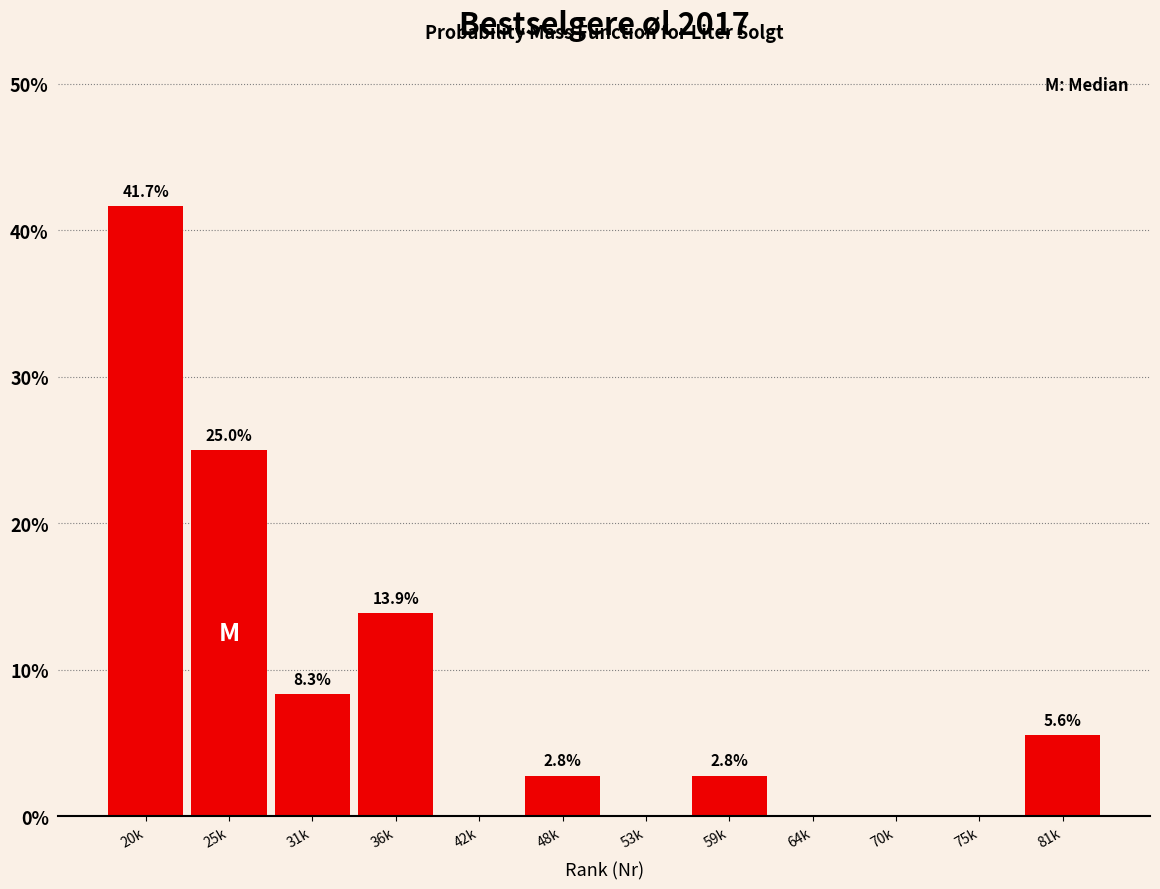

Reading left to right, extract all data points from this chart.

20k=41.7	25k=25.0	31k=8.3	36k=13.9	42k=0.0	48k=2.8	53k=0.0	59k=2.8	64k=0.0	70k=0.0	75k=0.0	81k=5.6